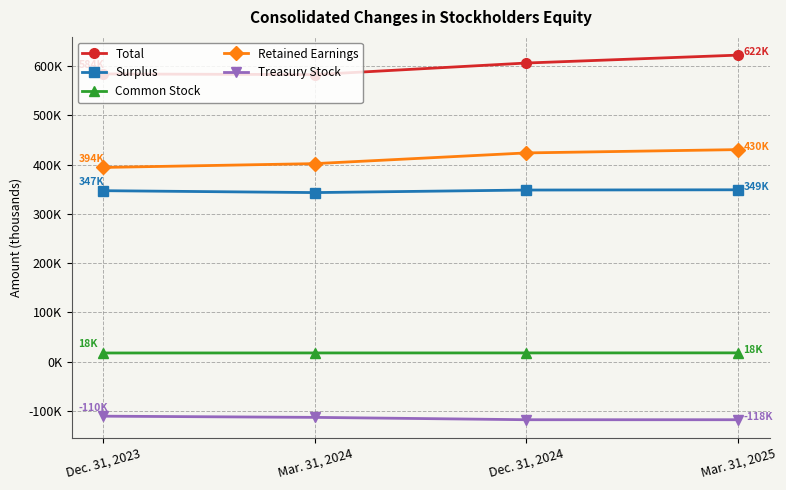

Between Mar. 31, 2025 and Dec. 31, 2024, which is larger?

Mar. 31, 2025